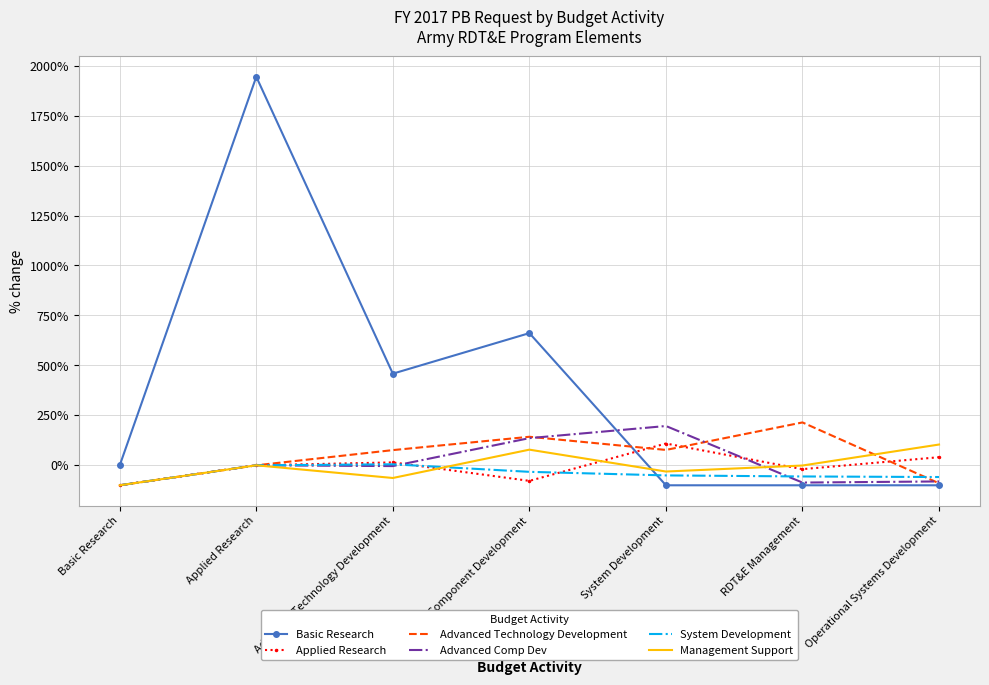

In Management Support, how many points are lower than both neighbors (excluding endpoints)?

2